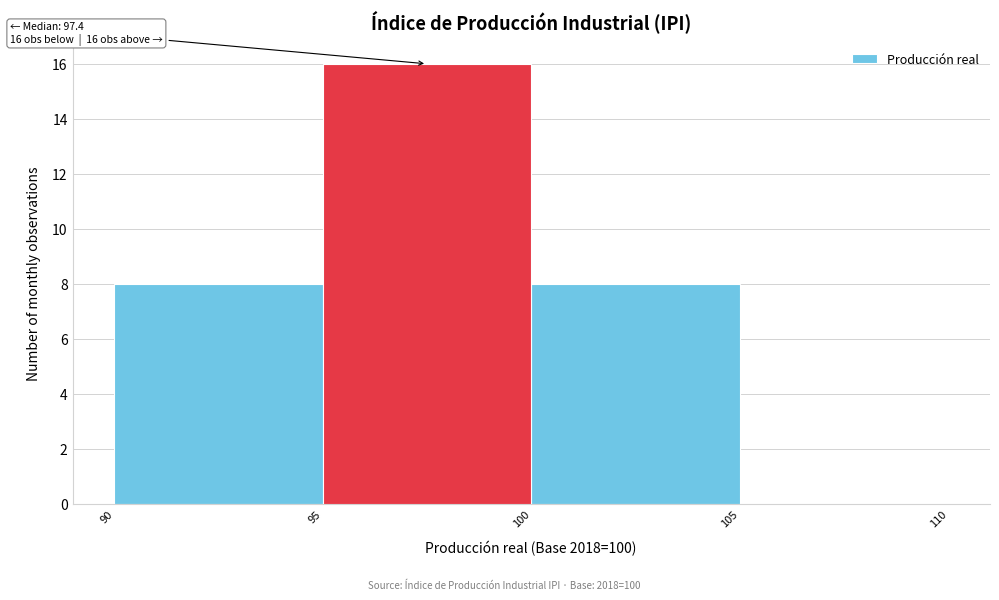

Over which range of the x-axis is the bar tallest?

95 to 100